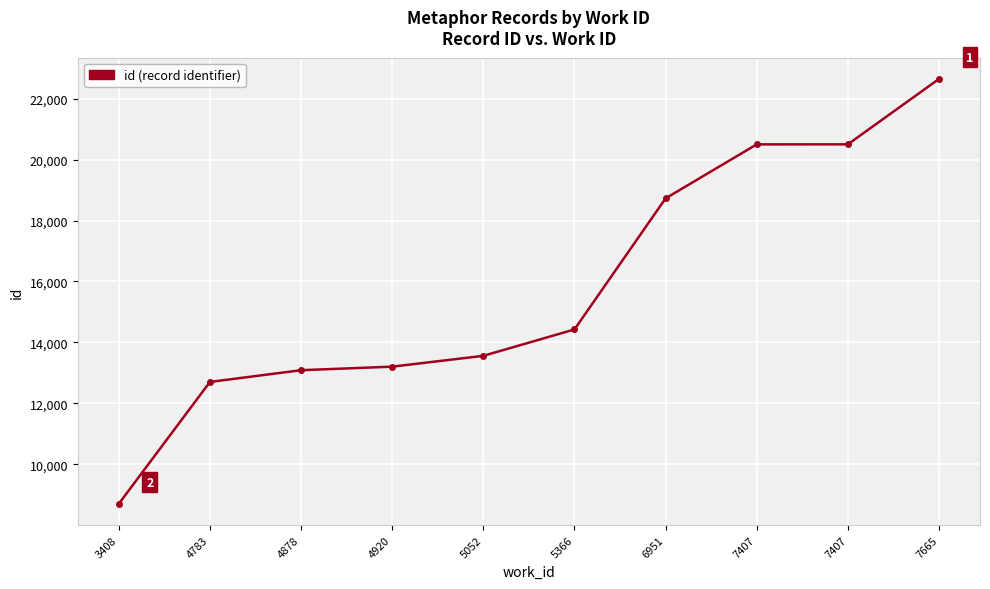

Is this an area chart (filled region under the line)?

No